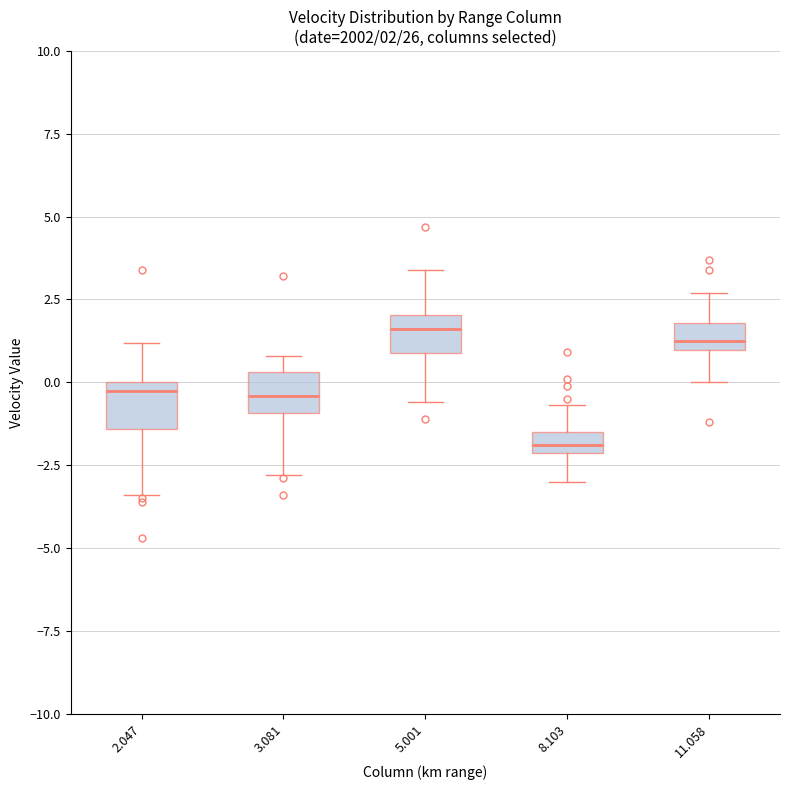

Which box has the lowest median line?

8.103